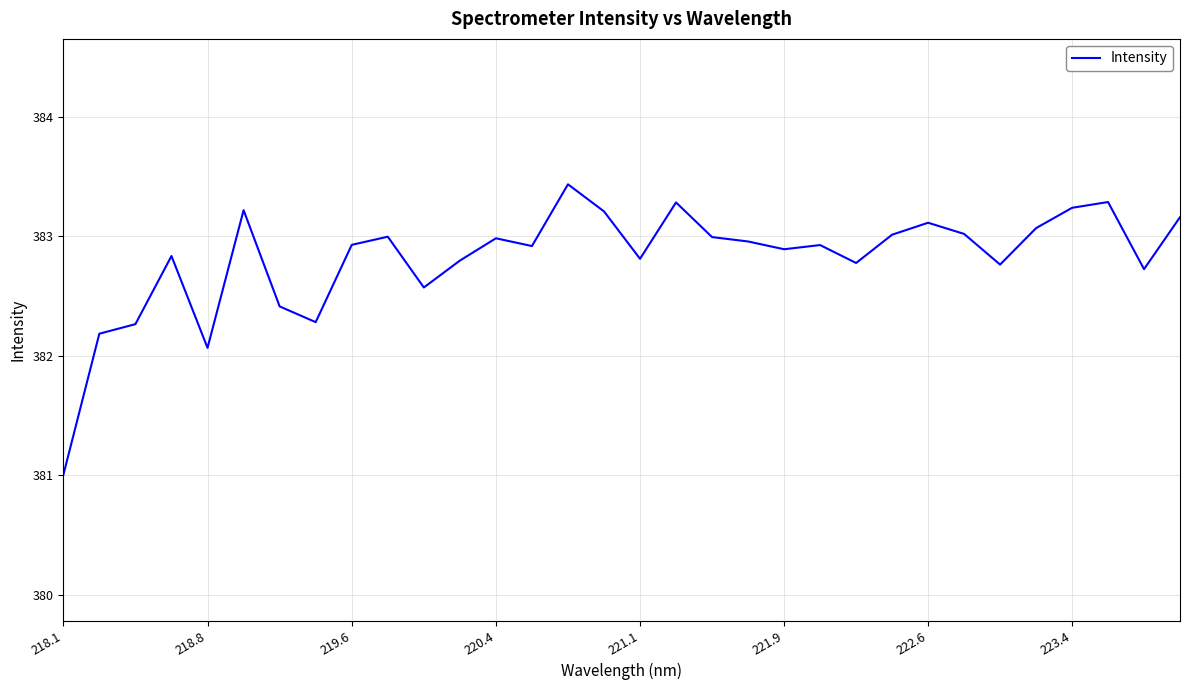

What is the greatest value displayed?

383.4